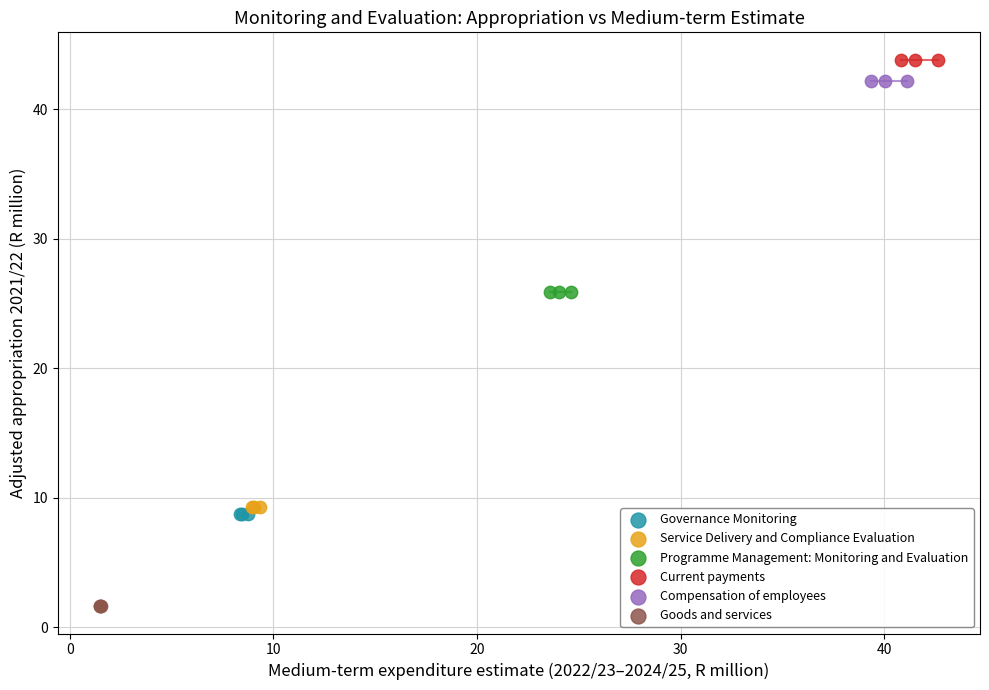

Which series contains the lowest Y value?

Goods and services